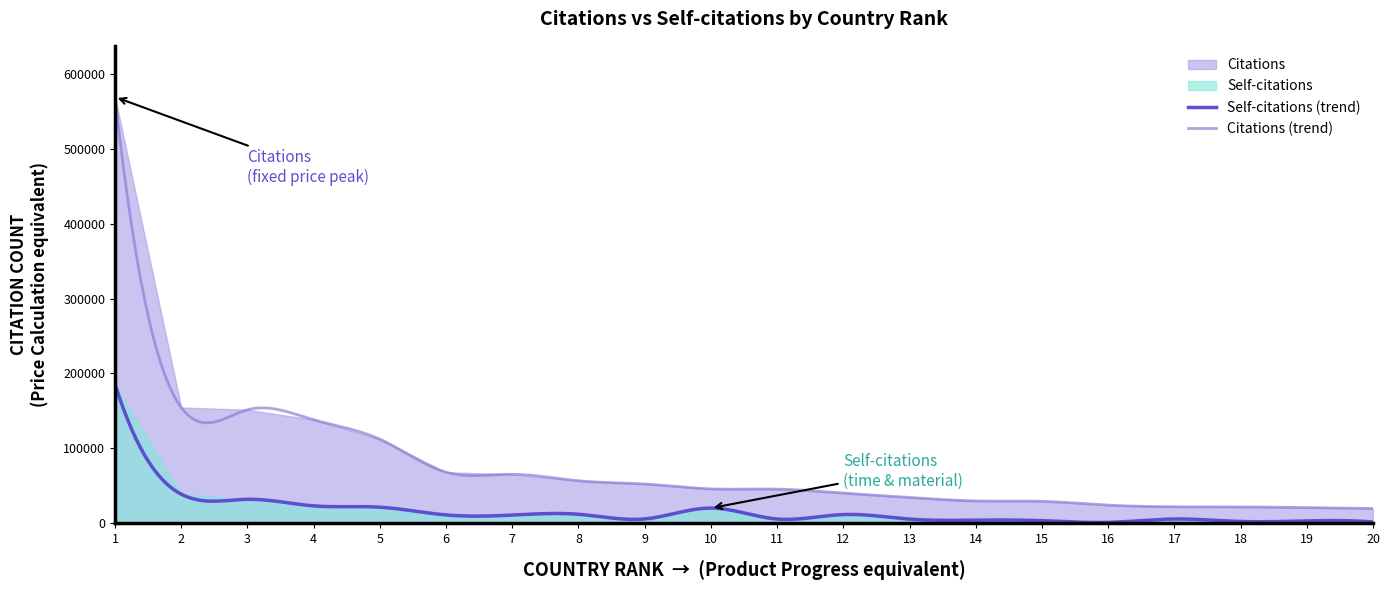

True or false: Self-citations (trend) and Citations (trend) cross at least once.

False